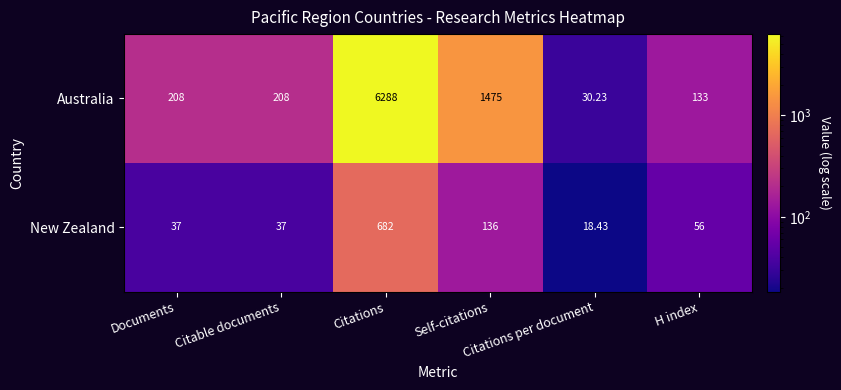

Which series has the largest range (max minus min)?

Australia